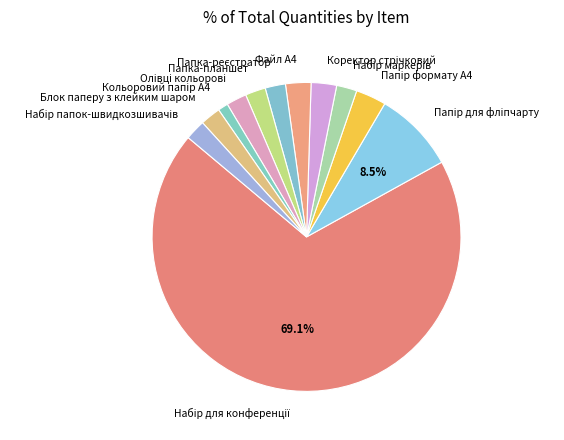

Is there any slice that represents more than half of the pie?

Yes